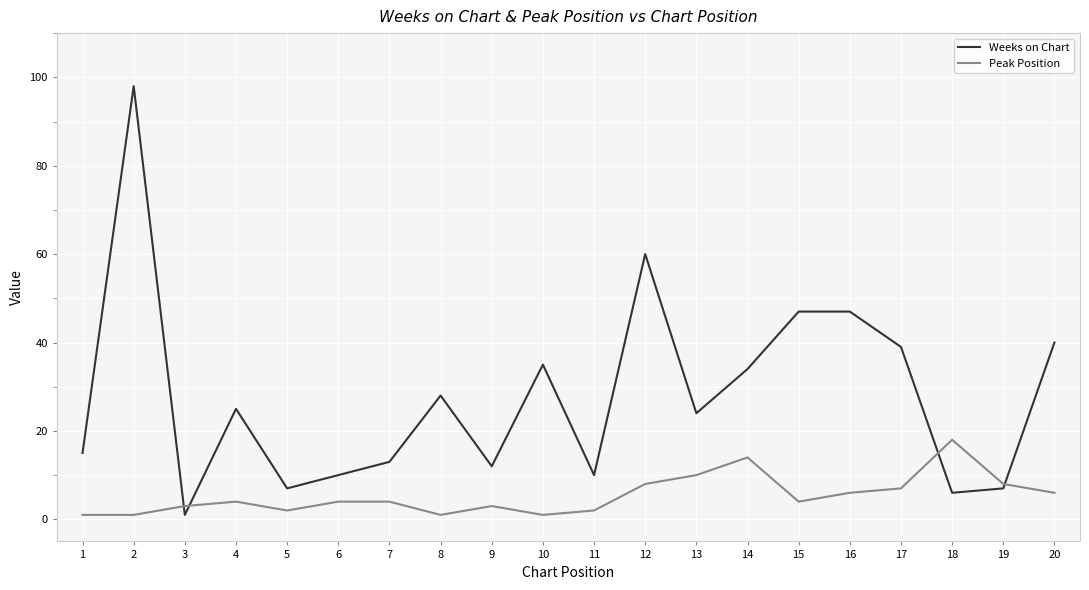

True or false: Weeks on Chart has a value of 24 at 17.

False